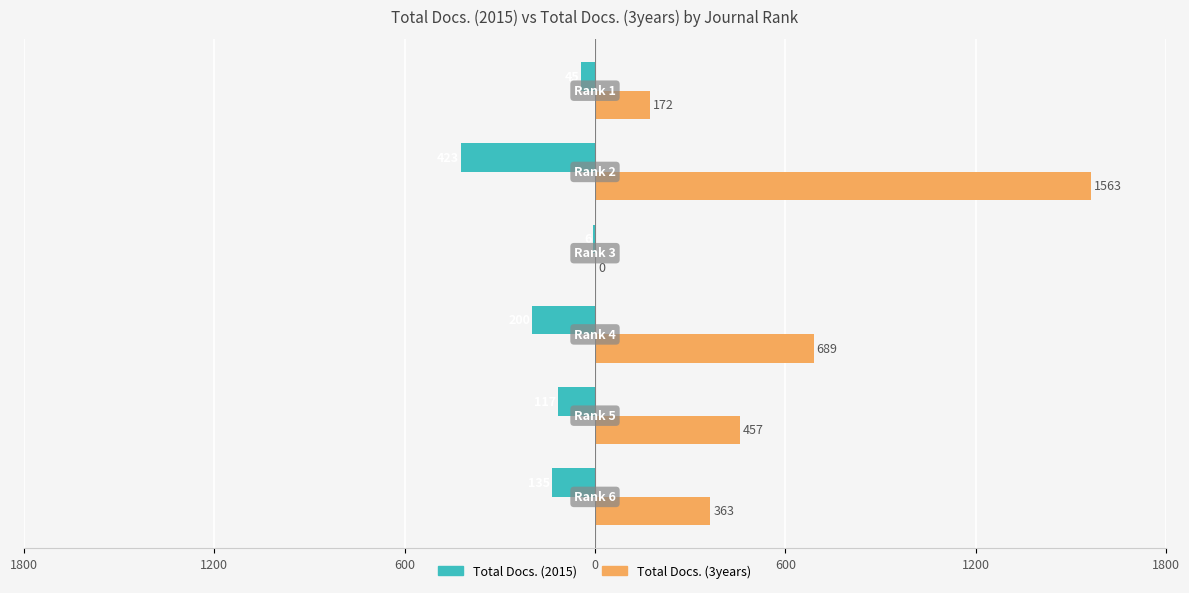

What are all the series names shown in the legend?

Total Docs. (2015), Total Docs. (3years)